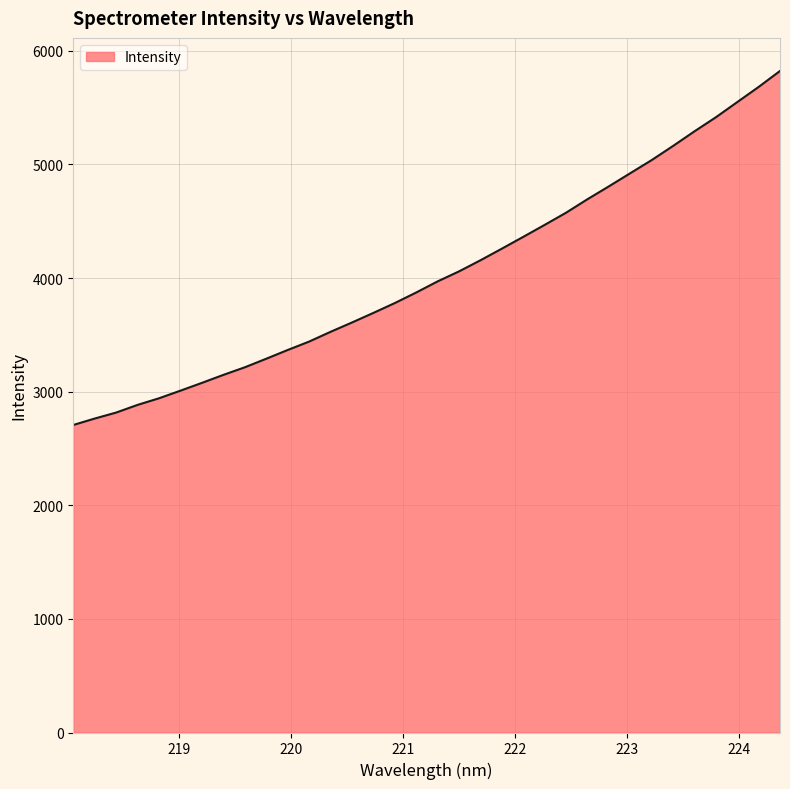

What is the difference between the maximum and minimum values?

3116.1